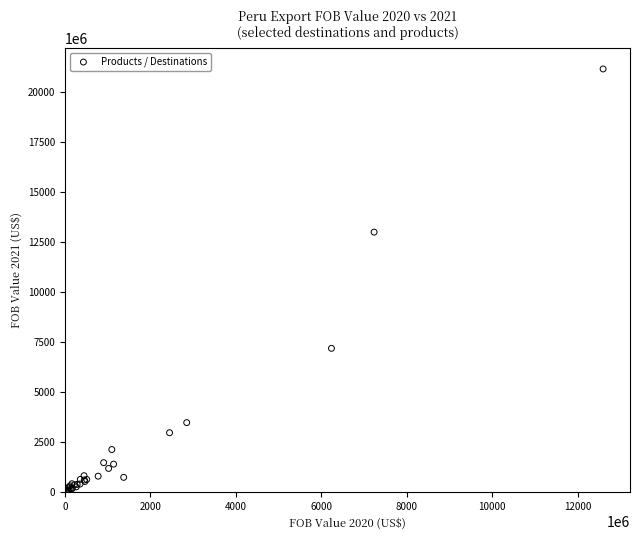

What Y value in the scatter plot is closest to 10590893613?

12983034426.0